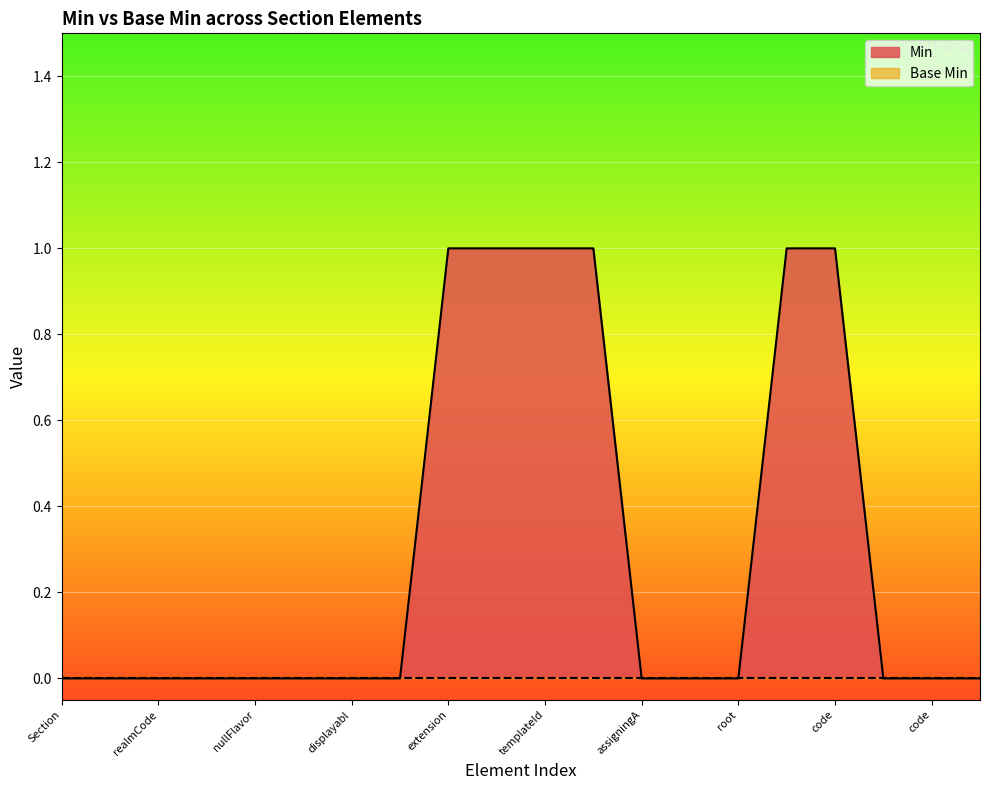

True or false: the data shows 0 at root.

True